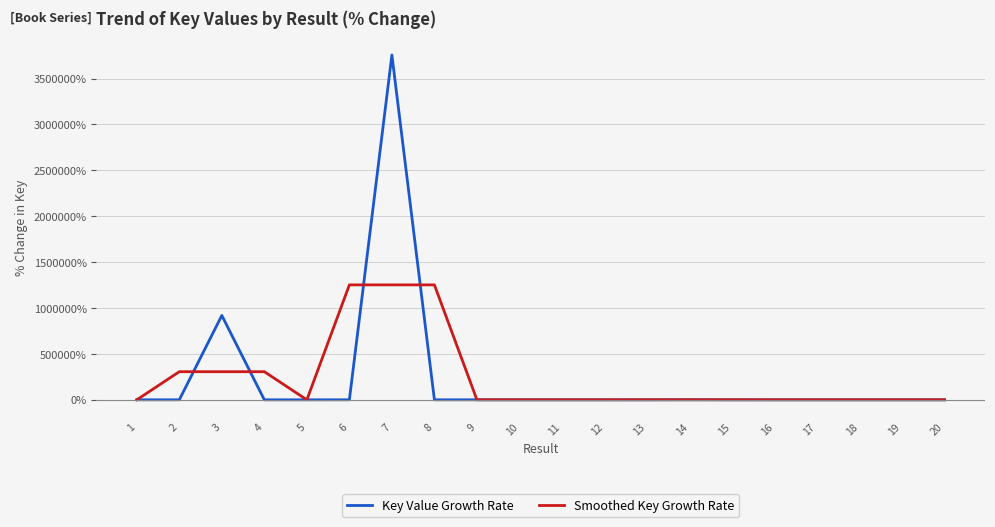

Which series has the largest range (max minus min)?

Key Value Growth Rate